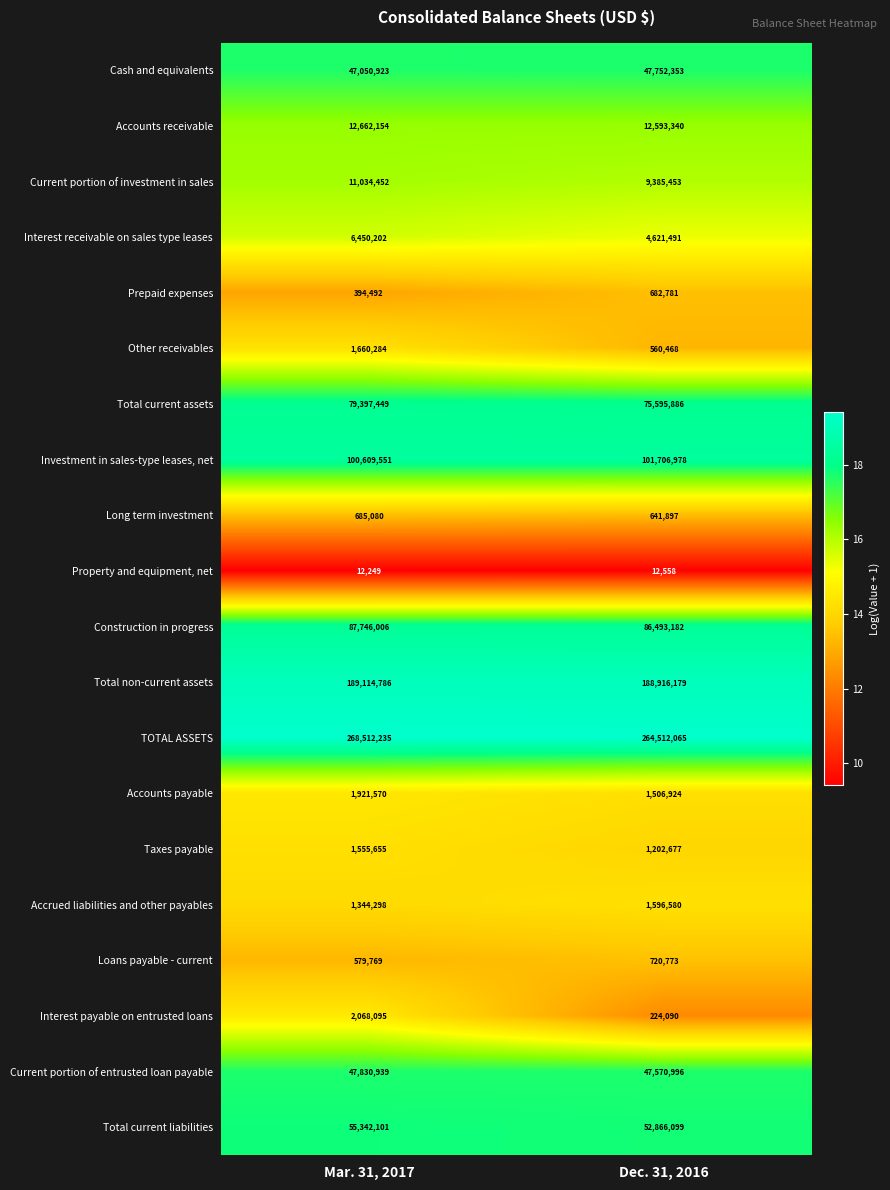

Where is Investment in sales-type leases, net nearest to the value 101158264?

Mar. 31, 2017